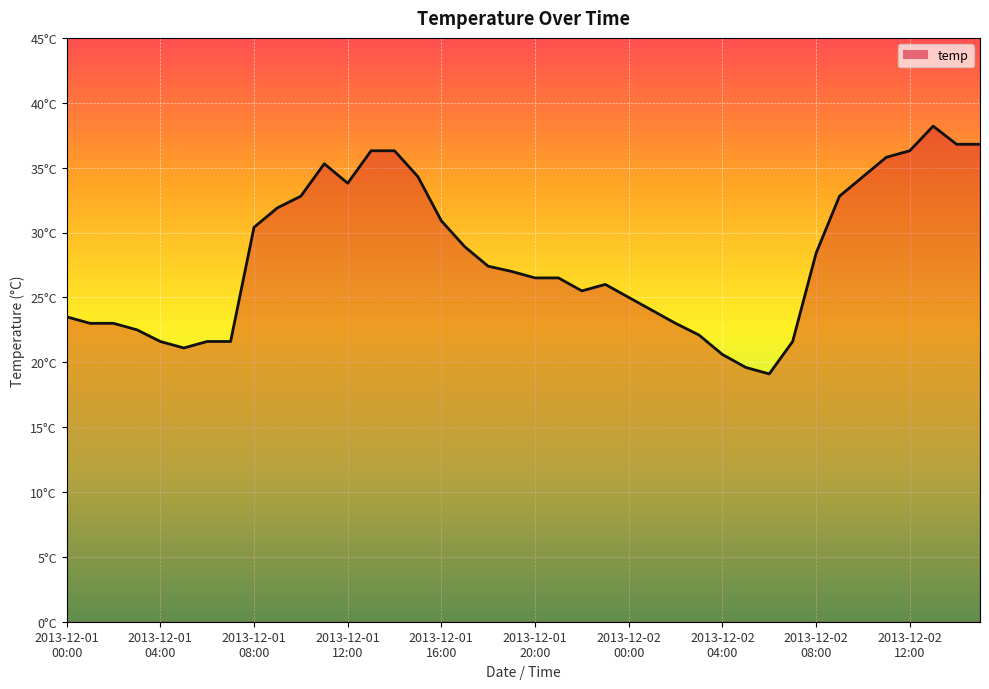

Rank the categories by value from highest to lowest.

2013-12-02 13:00, 2013-12-02 14:00, 2013-12-02 15:00, 2013-12-01 13:00, 2013-12-01 14:00, 2013-12-02 12:00, 2013-12-02 11:00, 2013-12-01 11:00, 2013-12-01 15:00, 2013-12-02 10:00, 2013-12-01 12:00, 2013-12-01 10:00, 2013-12-02 09:00, 2013-12-01 09:00, 2013-12-01 16:00, 2013-12-01 08:00, 2013-12-01 17:00, 2013-12-02 08:00, 2013-12-01 18:00, 2013-12-01 19:00, 2013-12-01 20:00, 2013-12-01 21:00, 2013-12-01 23:00, 2013-12-01 22:00, 2013-12-02 00:00, 2013-12-02 01:00, 2013-12-01 00:00, 2013-12-01 01:00, 2013-12-01 02:00, 2013-12-02 02:00, 2013-12-01 03:00, 2013-12-02 03:00, 2013-12-01 04:00, 2013-12-01 06:00, 2013-12-01 07:00, 2013-12-02 07:00, 2013-12-01 05:00, 2013-12-02 04:00, 2013-12-02 05:00, 2013-12-02 06:00